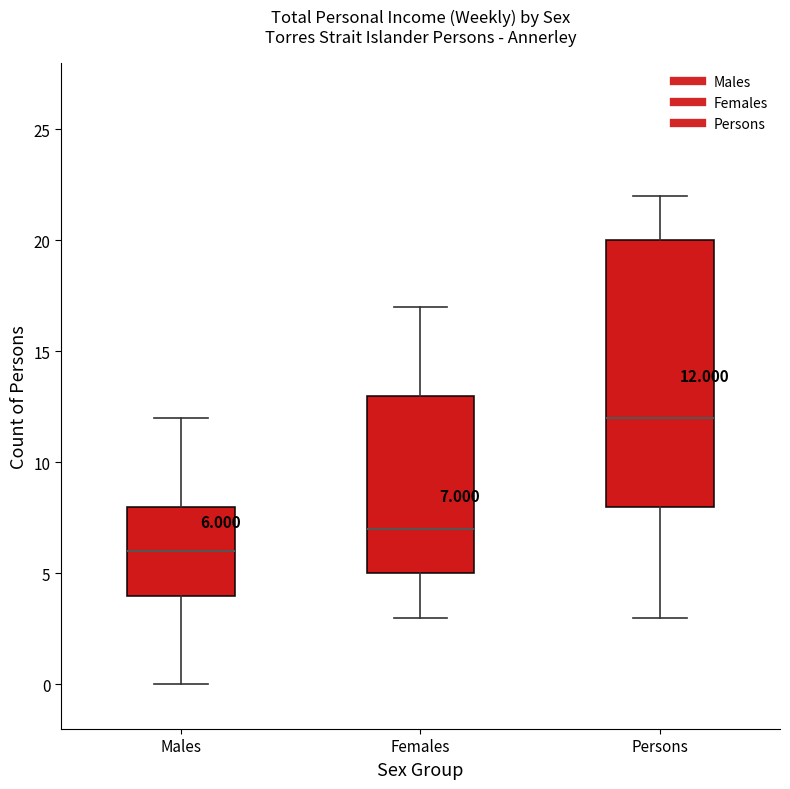

Which box has the highest median line?

Persons